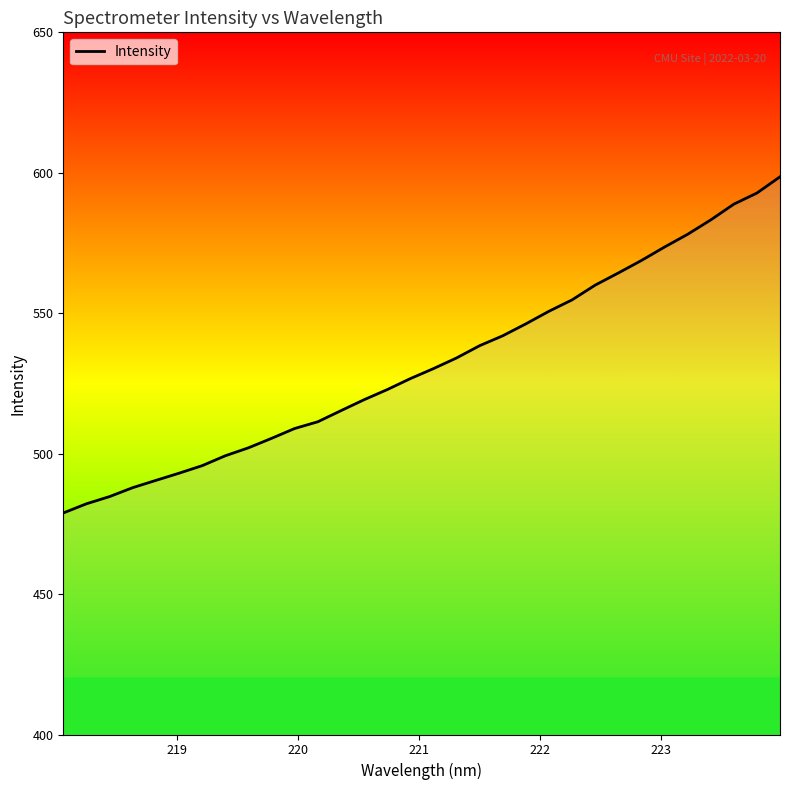

Count the number of data series in this chart.

1